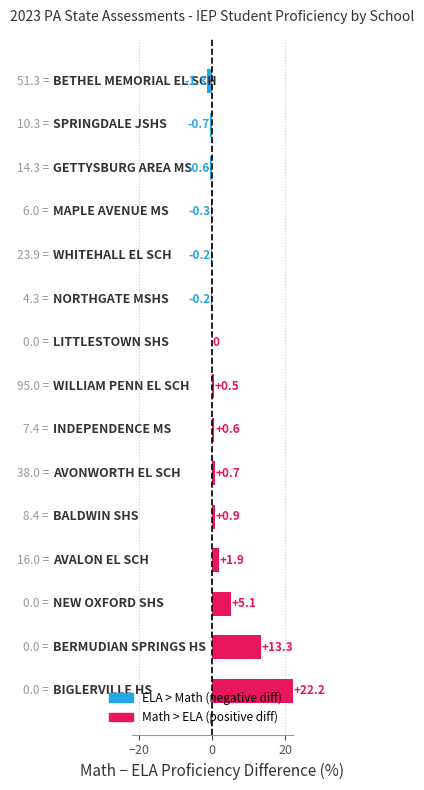

How many series are shown in this chart?

1